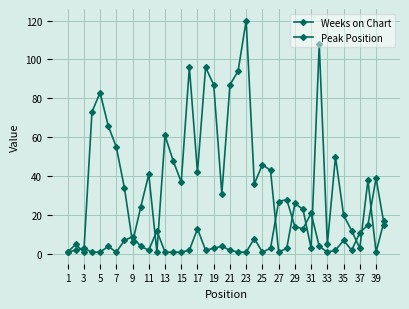

List the series in order of their peak value, highest first.

Weeks on Chart, Peak Position